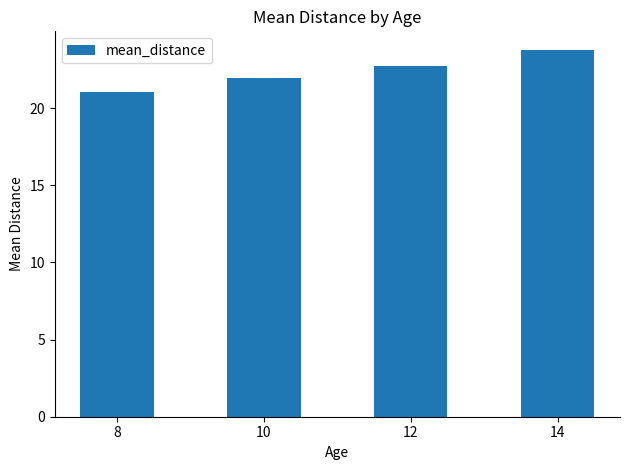

What value does the data have at 10?

21.9